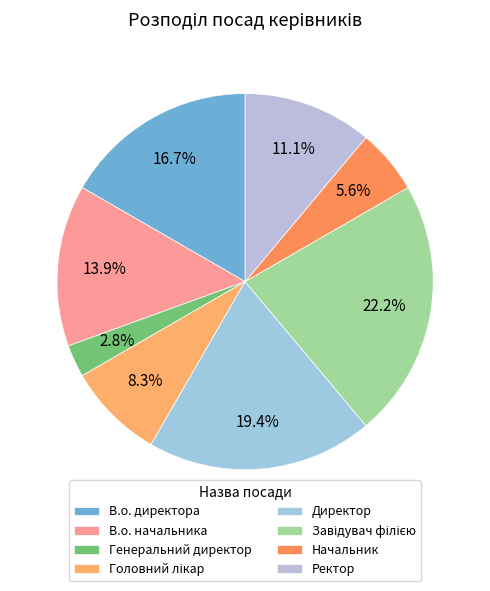

What is the largest slice in the pie chart?

Завідувач філією